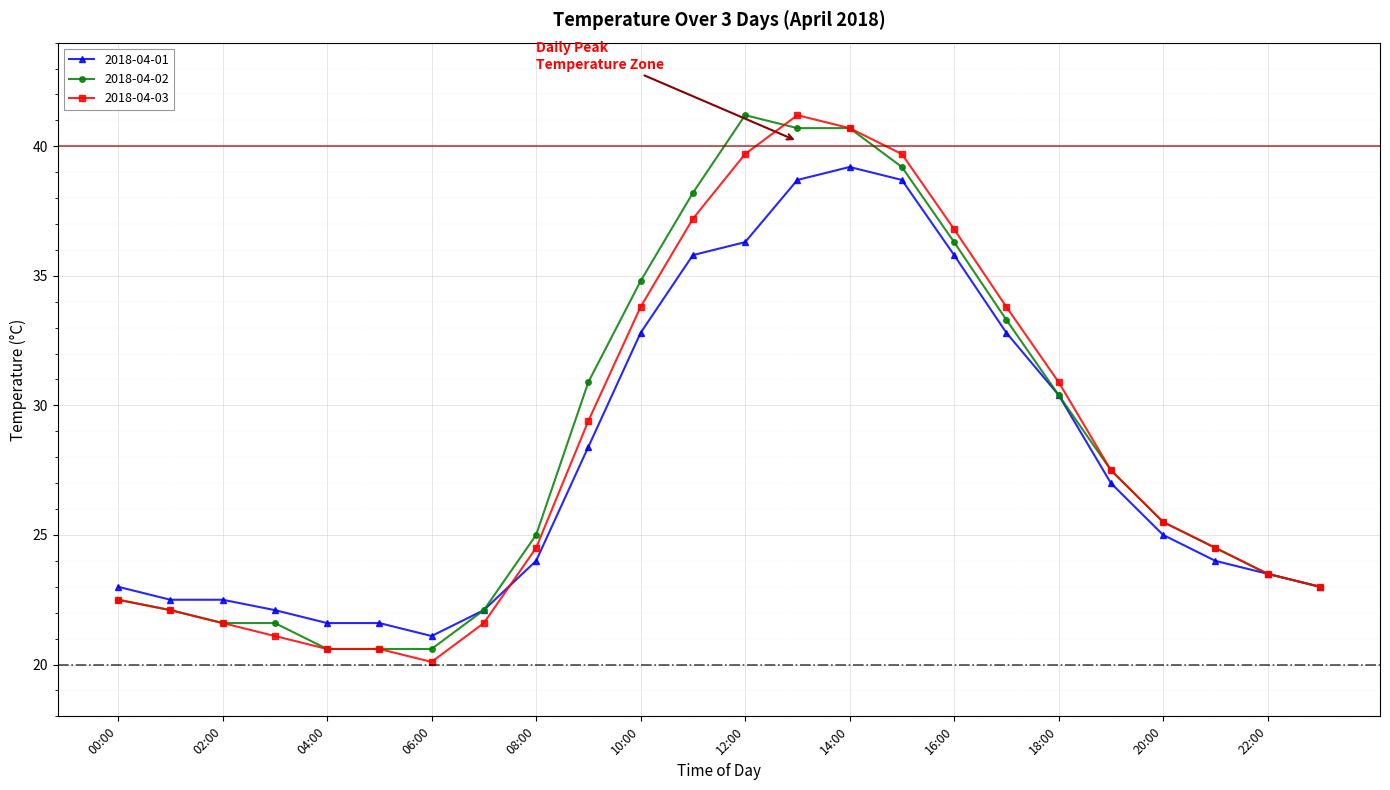

What is the greatest value displayed?

41.2